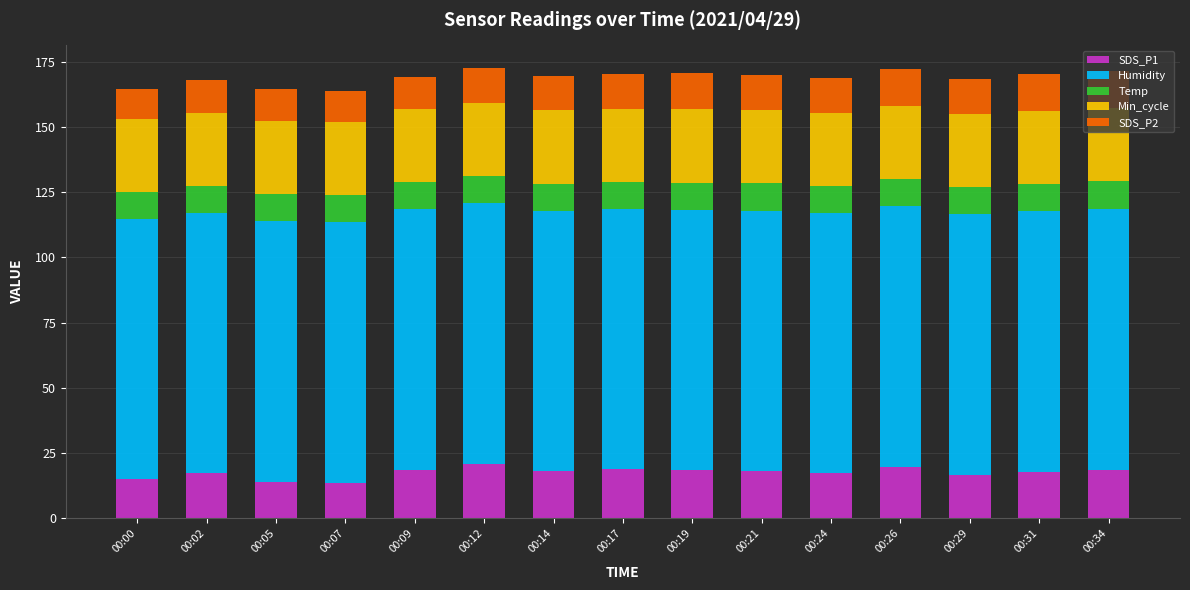

What is the lowest value of the SDS_P1 series?

13.6